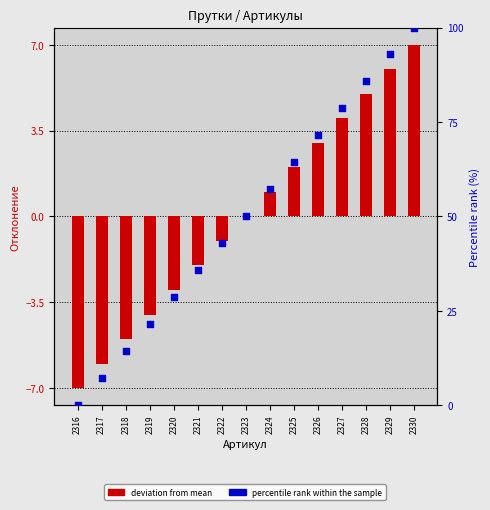

Which series has the largest Y range (max minus min)?

percentile rank within the sample